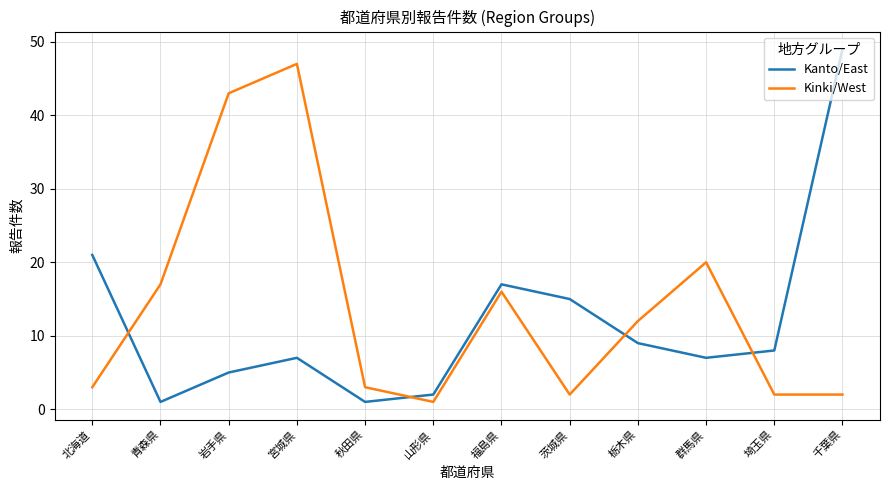

What is the minimum value shown in the chart?

1